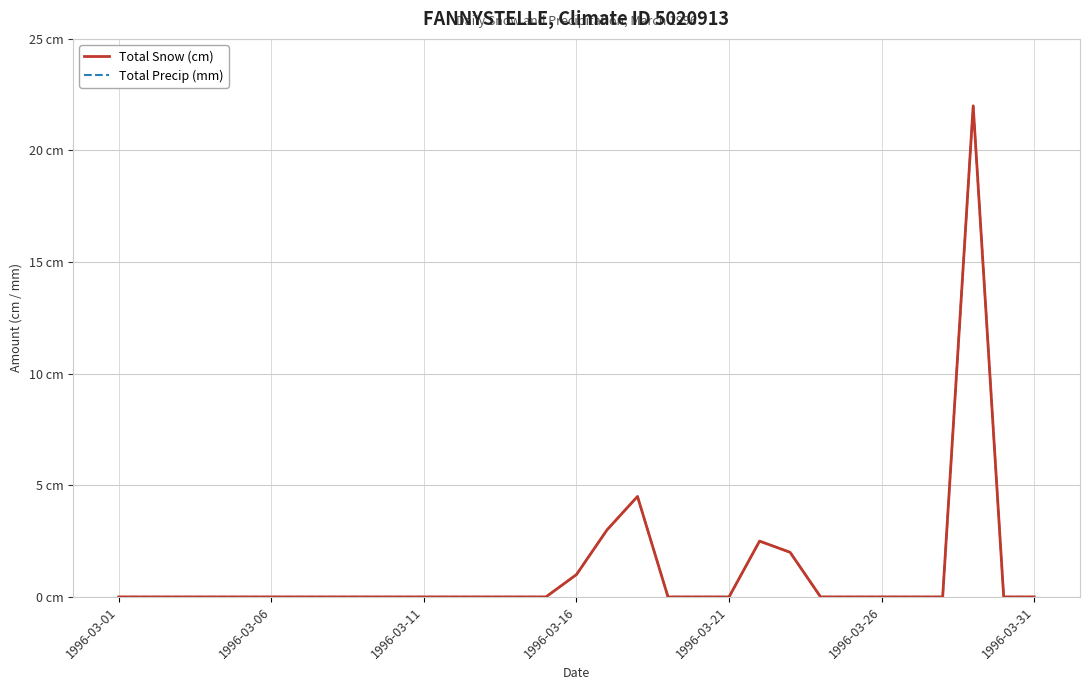

Does the chart display data point markers on the line(s)?

No